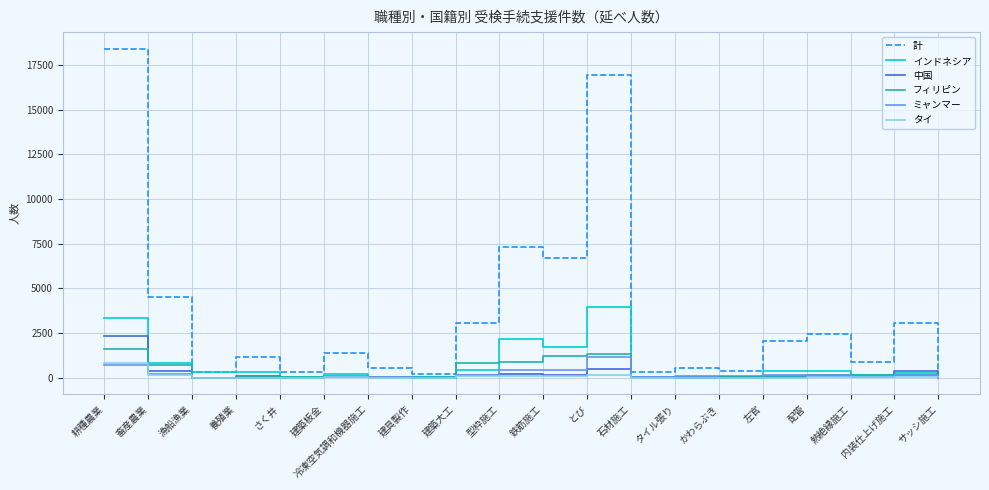

At which label does インドネシア reach its peak?

とび